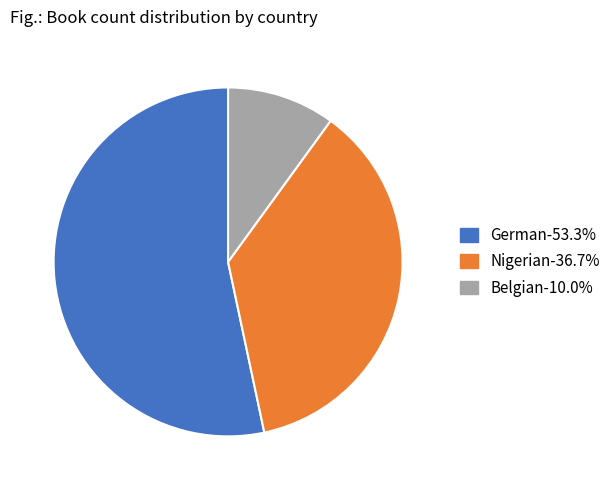

Combined, do Belgian and German account for over 50%?

Yes